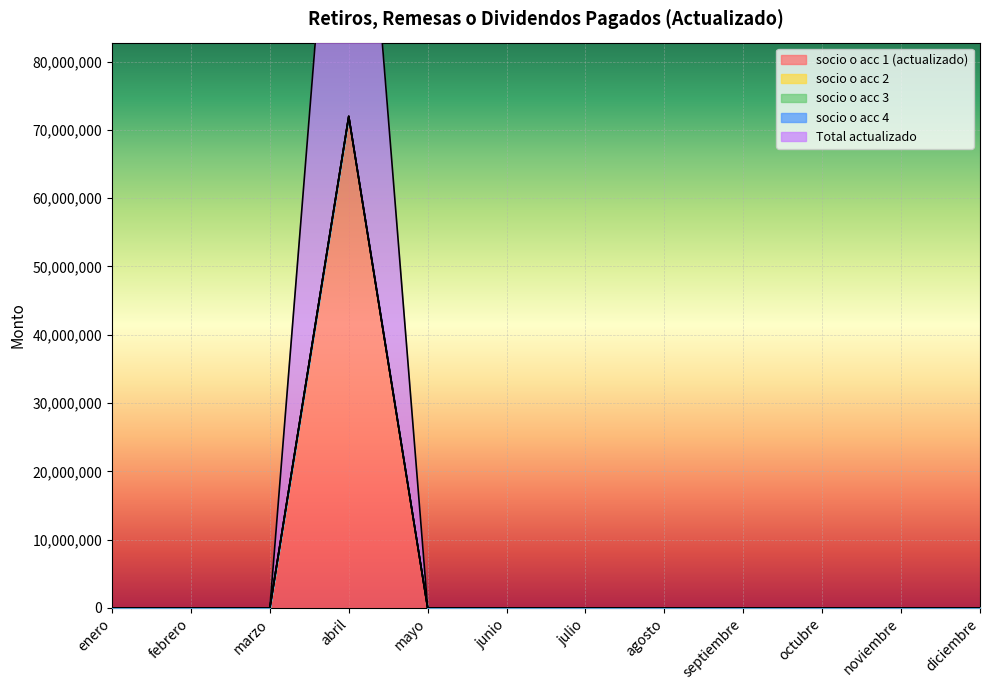

At marzo, list the series in order from smallest to largest.

socio o acc 1 (actualizado), socio o acc 2, socio o acc 3, socio o acc 4, Total actualizado